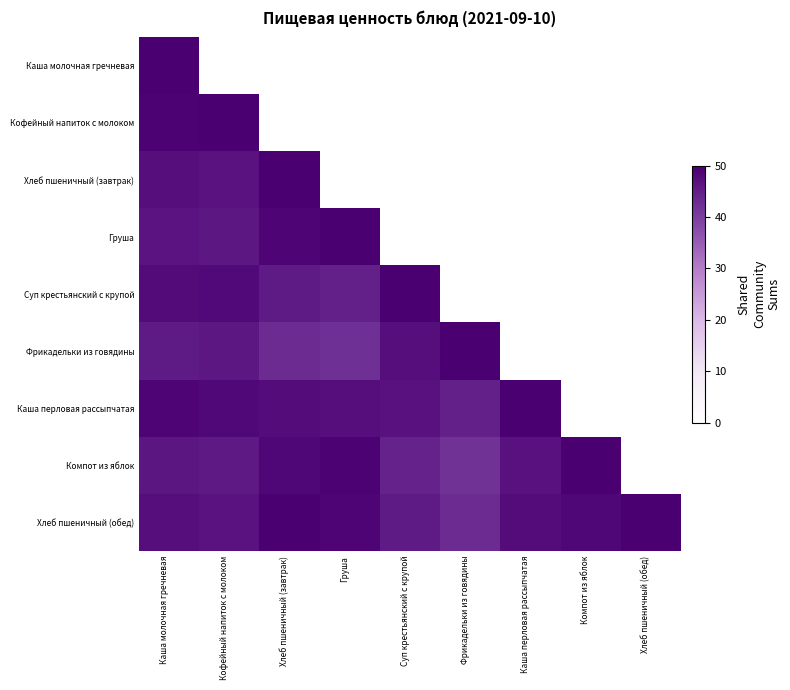

List the labels in order of Компот из яблок value, largest first.

Компот из яблок, Груша, Хлеб пшеничный (завтрак), Каша молочная гречневая, Кофейный напиток с молоком, Суп крестьянский с крупой, Хлеб пшеничный (обед), Каша перловая рассыпчатая, Фрикадельки из говядины